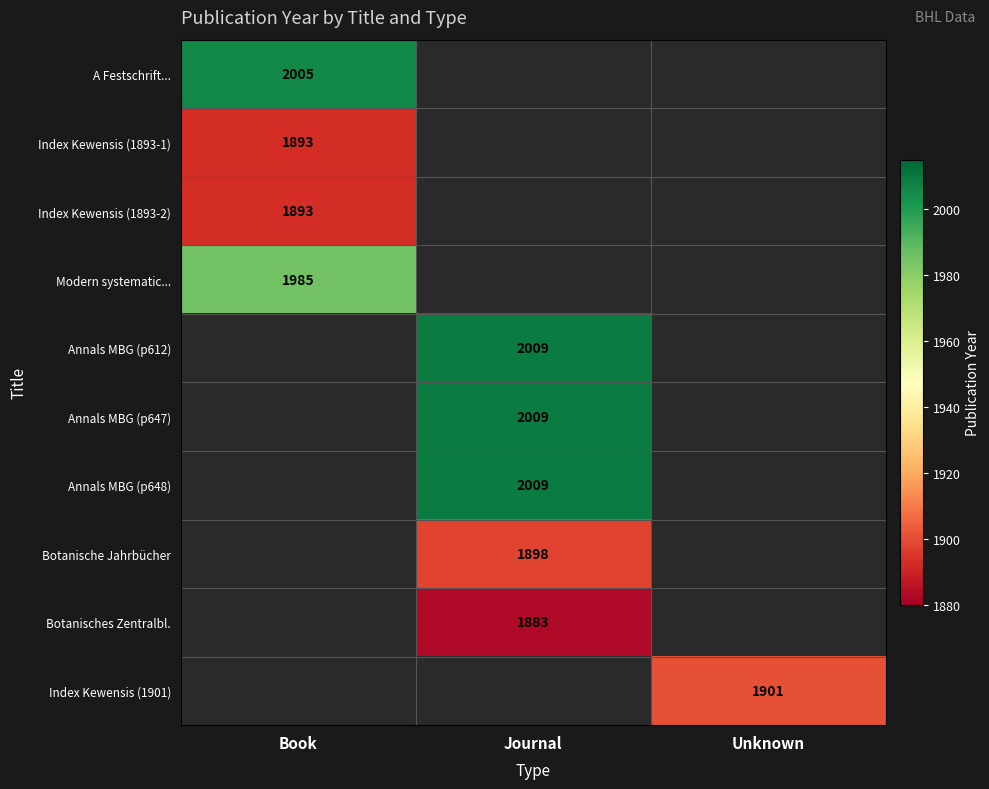

What is the highest value of the A Festschrift... series?

2005.0